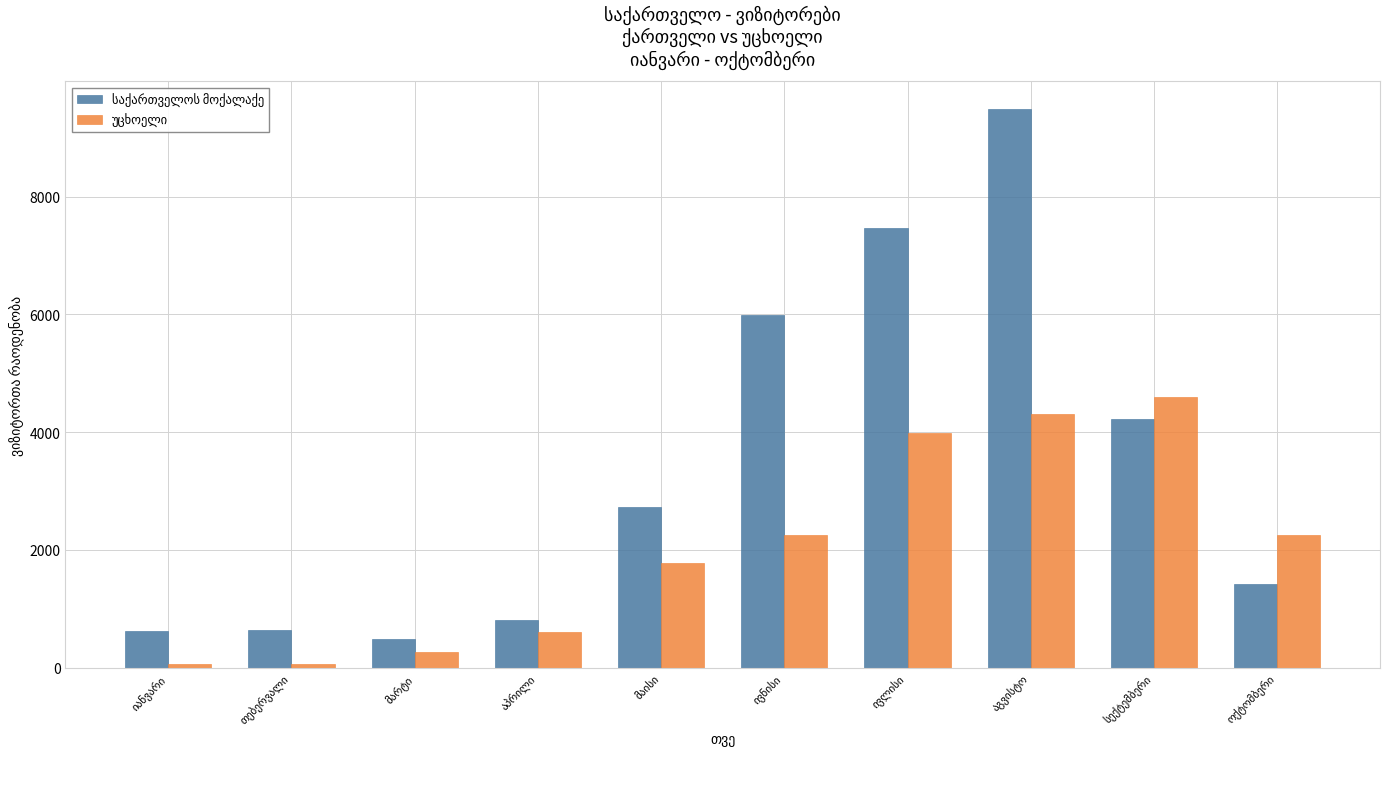

What is the greatest value displayed?

9486